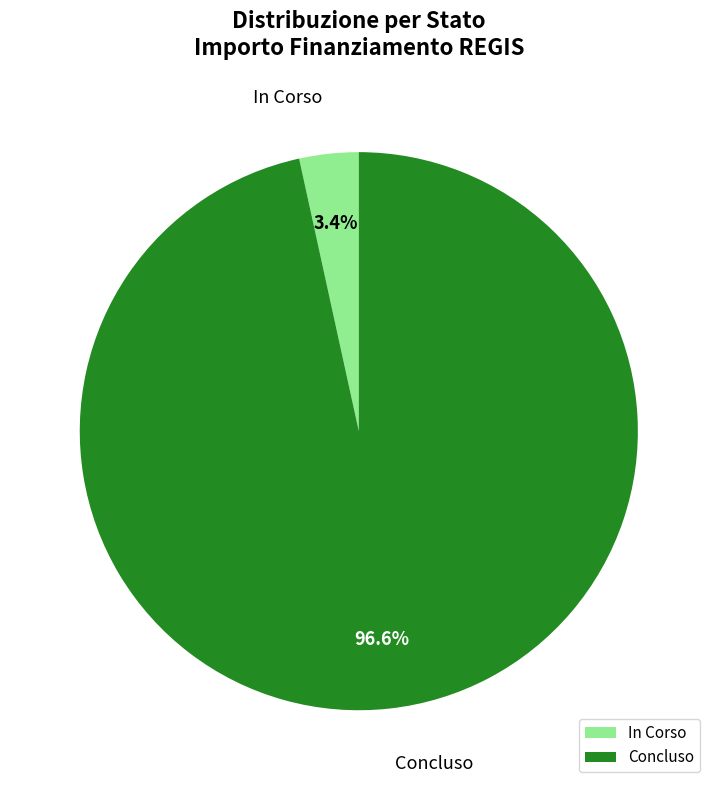

Is there any slice that represents more than half of the pie?

Yes